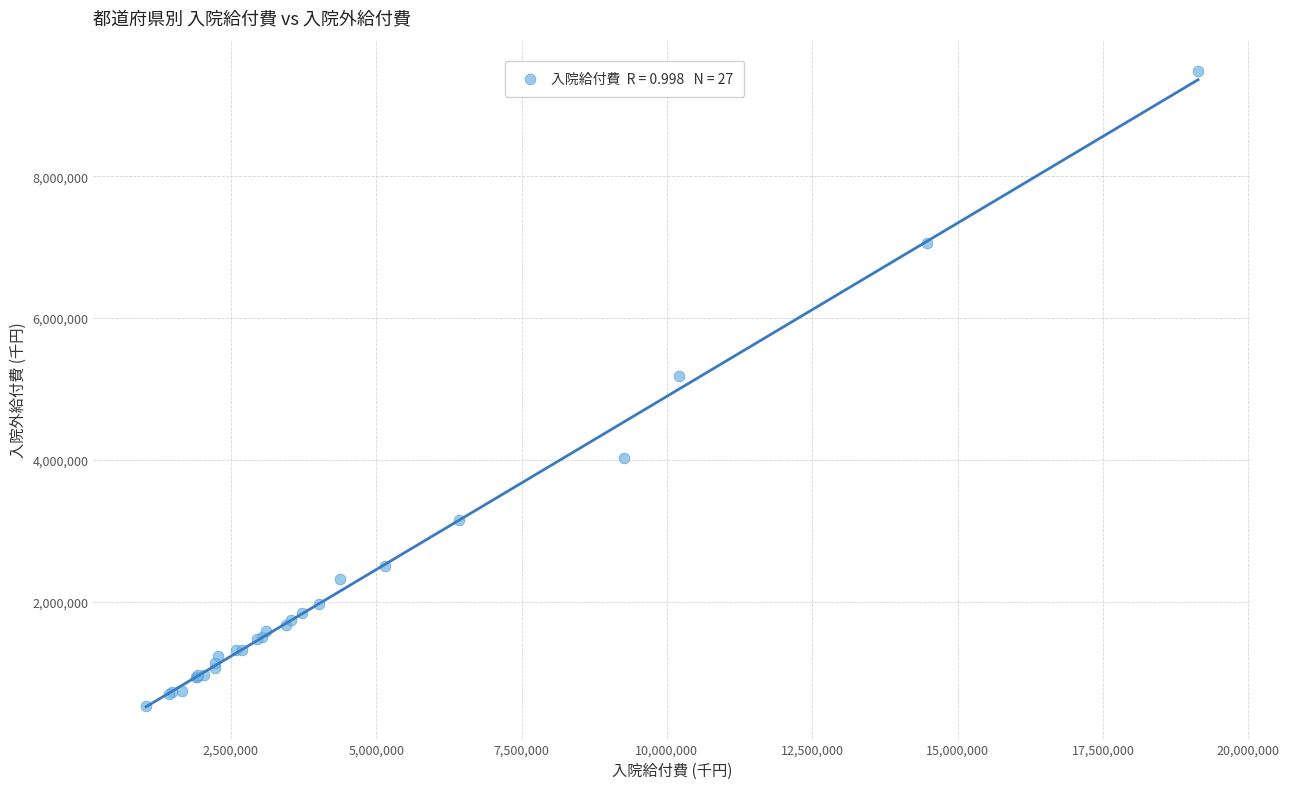

What Y value in the scatter plot is closest to 5001981?

5188790.0